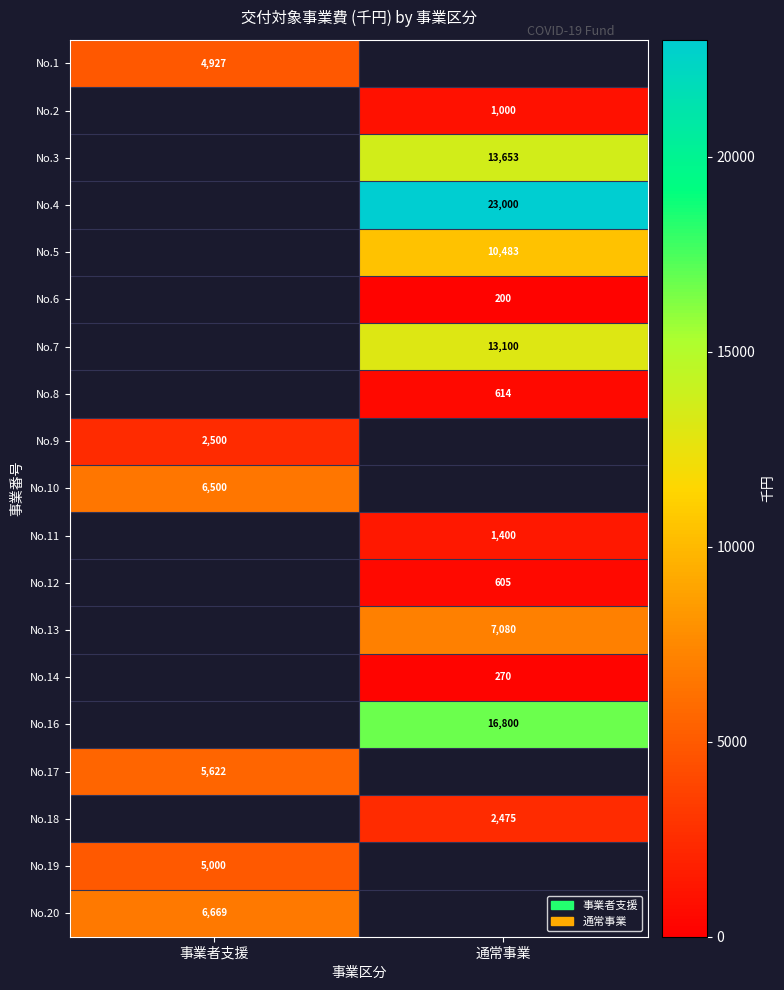

How many distinct data groups are displayed?

19